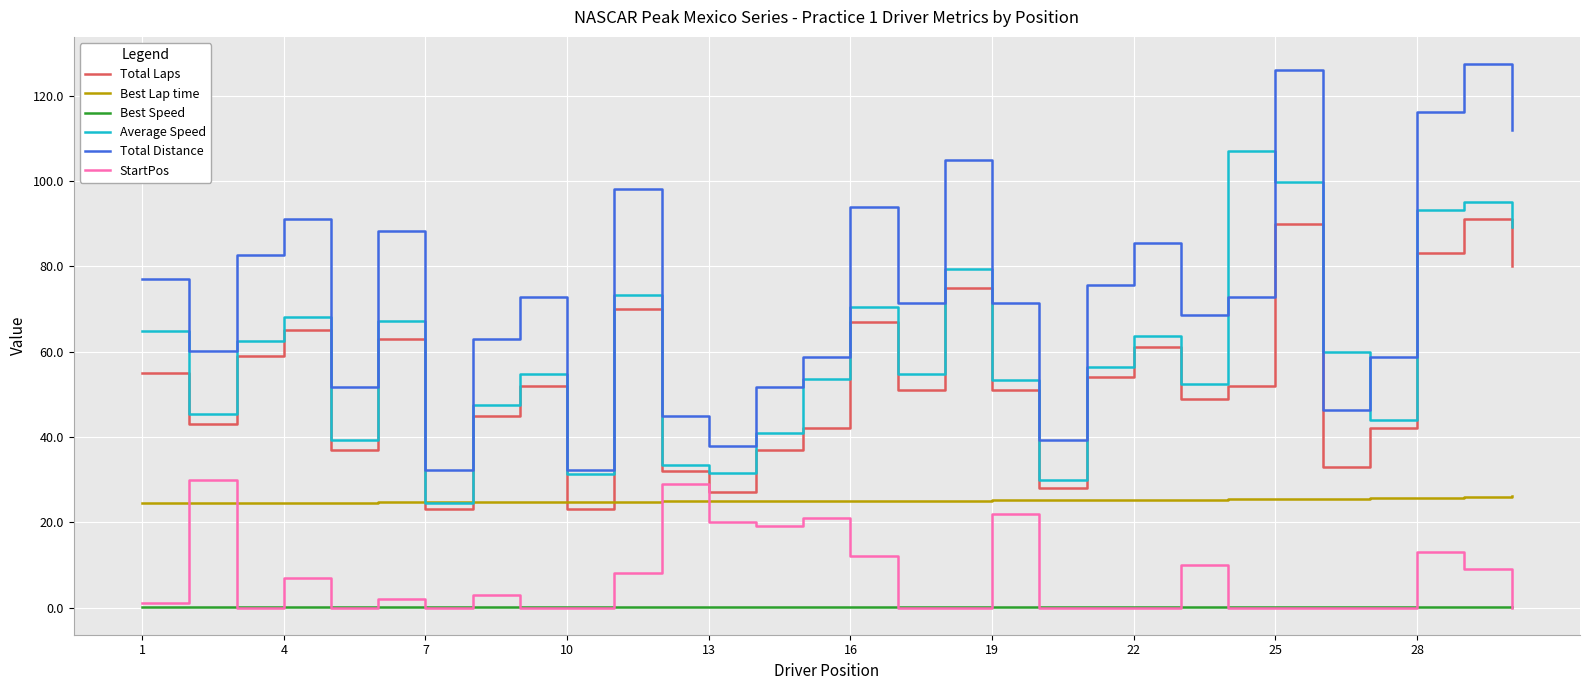

What is the maximum value for Average Speed?

107.1